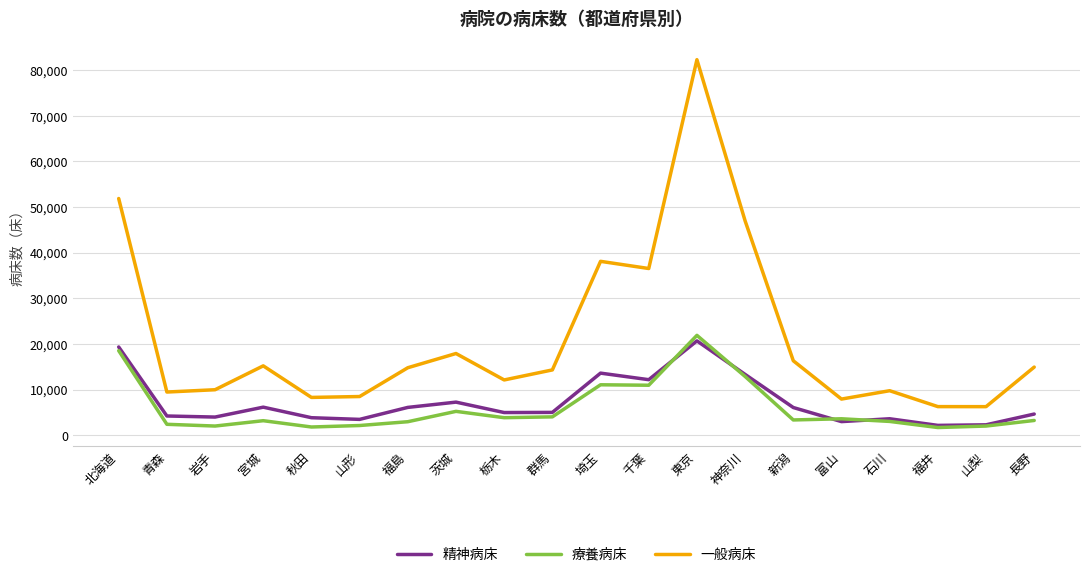

In 一般病床, how many points are higher than both neighbors (excluding endpoints)?

5